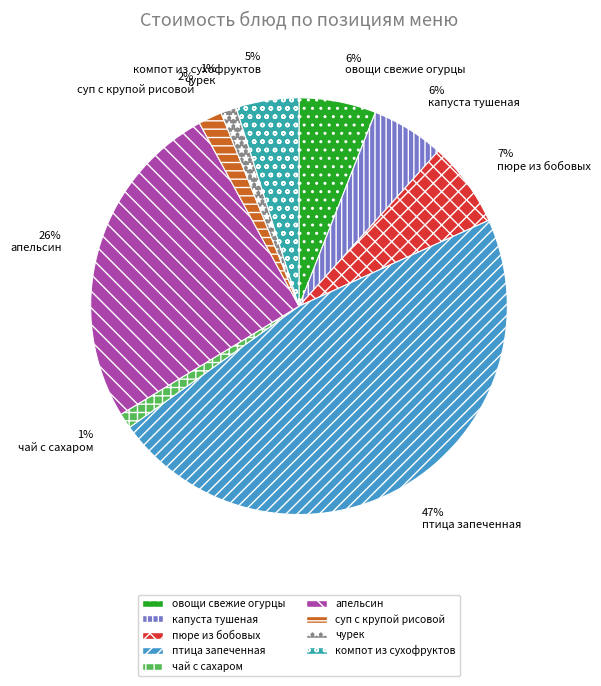

What is the largest slice in the pie chart?

птица запеченная